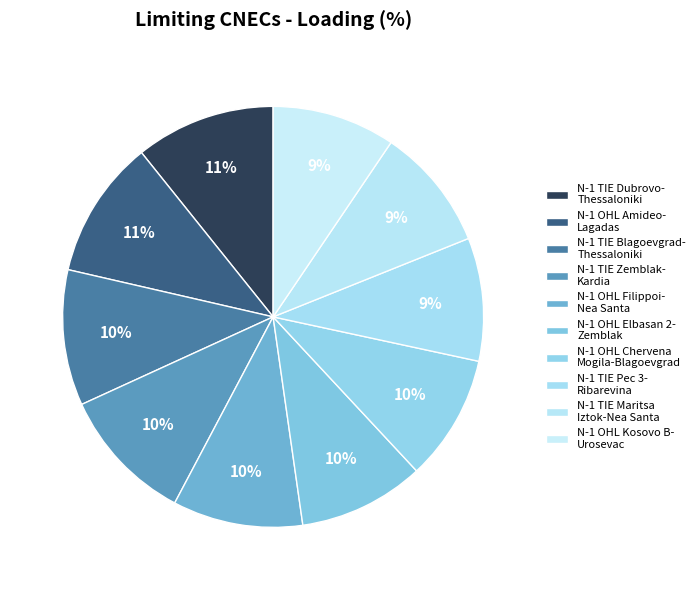

Count the number of slices in the pie.

10